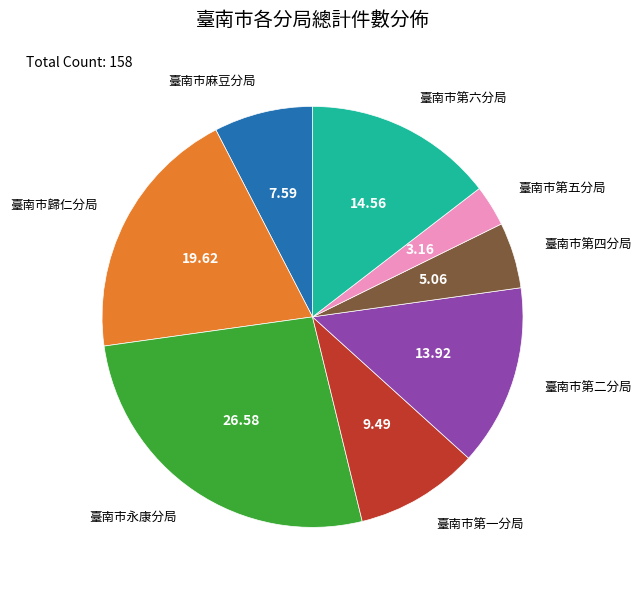

Does any single category account for the majority?

No